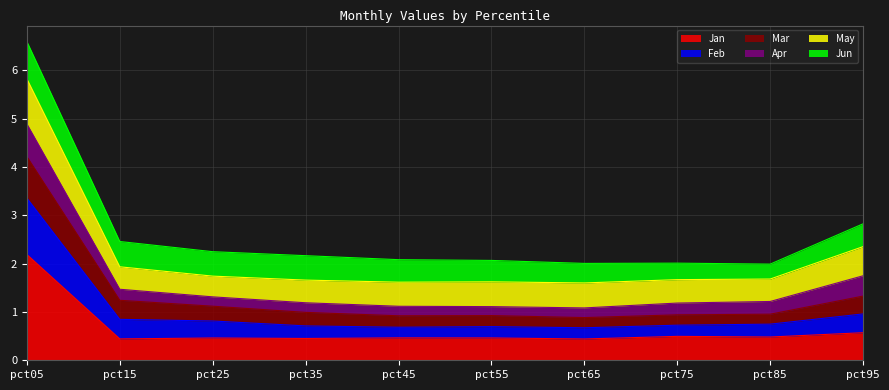

Which category has the highest value in the Jan series?

pct05